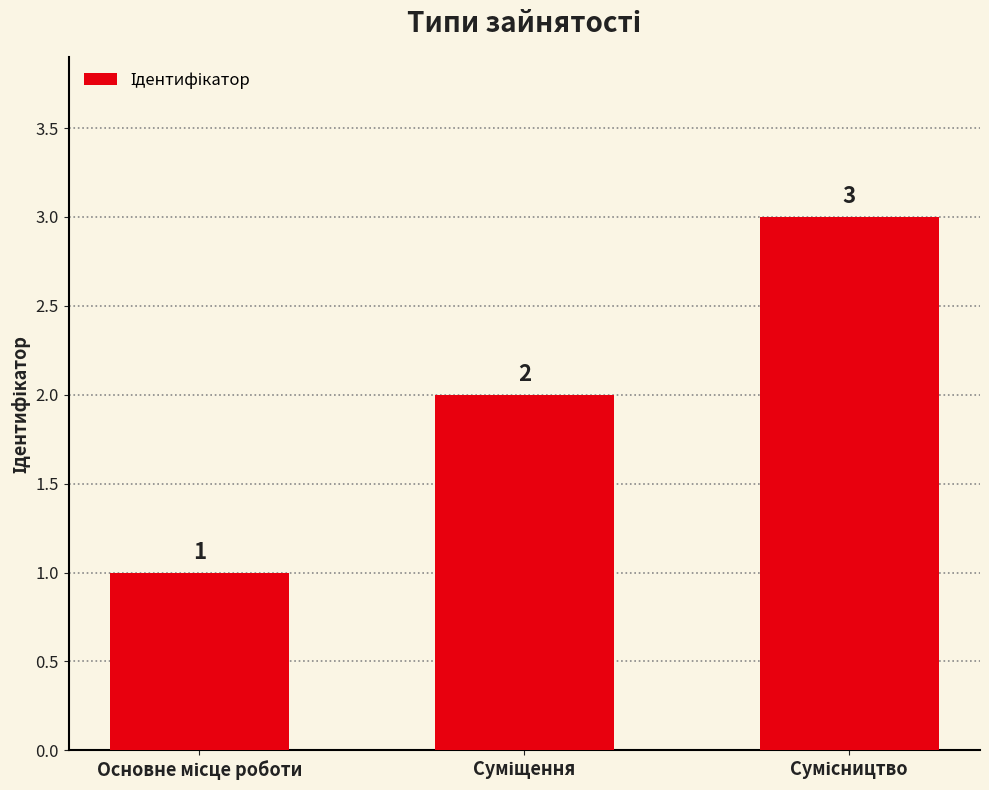

What is the value of the 1st bar from the left?

1